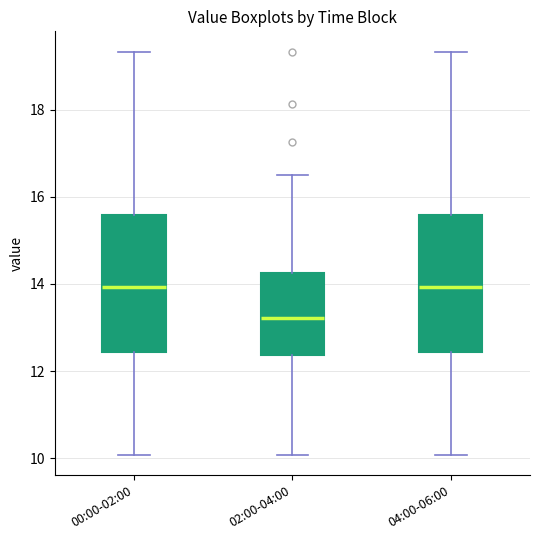

Reading left to right, transcribe this box plot: for each box, give where its median line is, the range the box spans, and where its two whiskers end, as read against the y-axis. The values are not printed on the chart, so give them approximately, as read against the axis.

00:00-02:00: median 14.0, box 12.4 to 15.6, whiskers 10.0 to 19.4
02:00-04:00: median 13.2, box 12.4 to 14.2, whiskers 10.0 to 16.6
04:00-06:00: median 14.0, box 12.4 to 15.6, whiskers 10.0 to 19.4